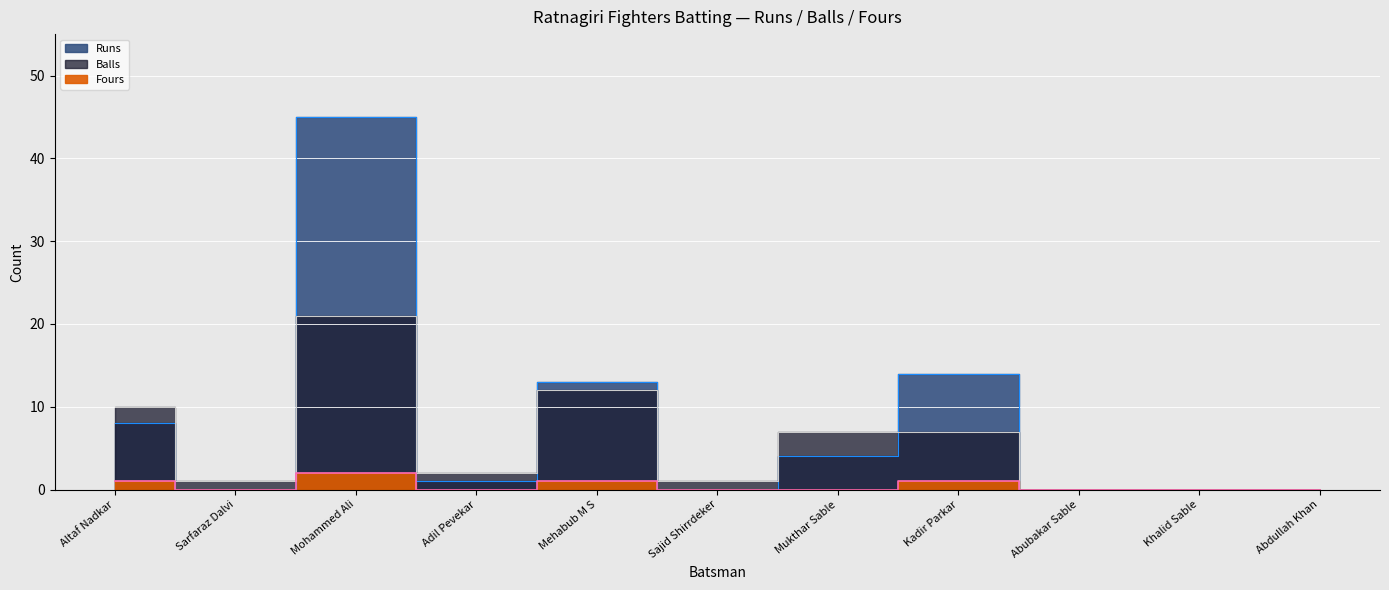

At which label is Balls closest to 10?

Altaf Nadkar